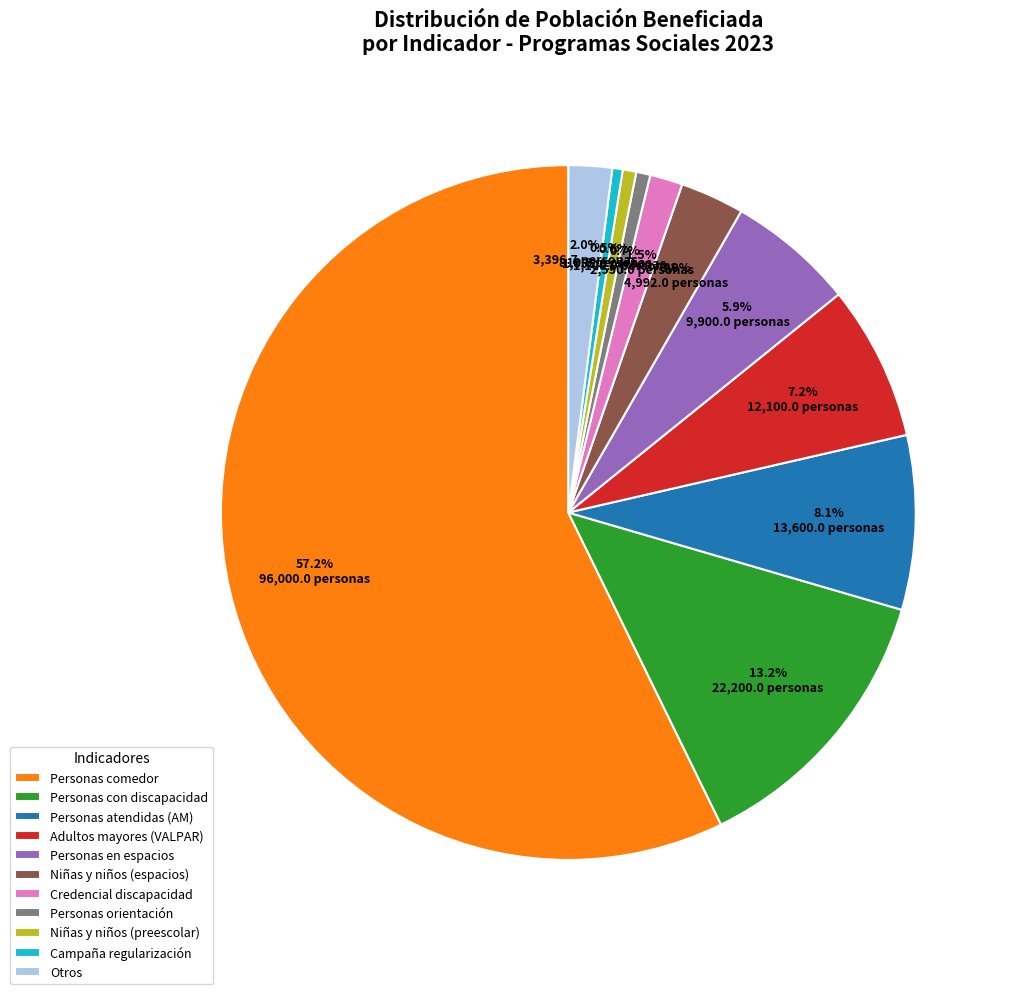

How many segments does this pie chart have?

11